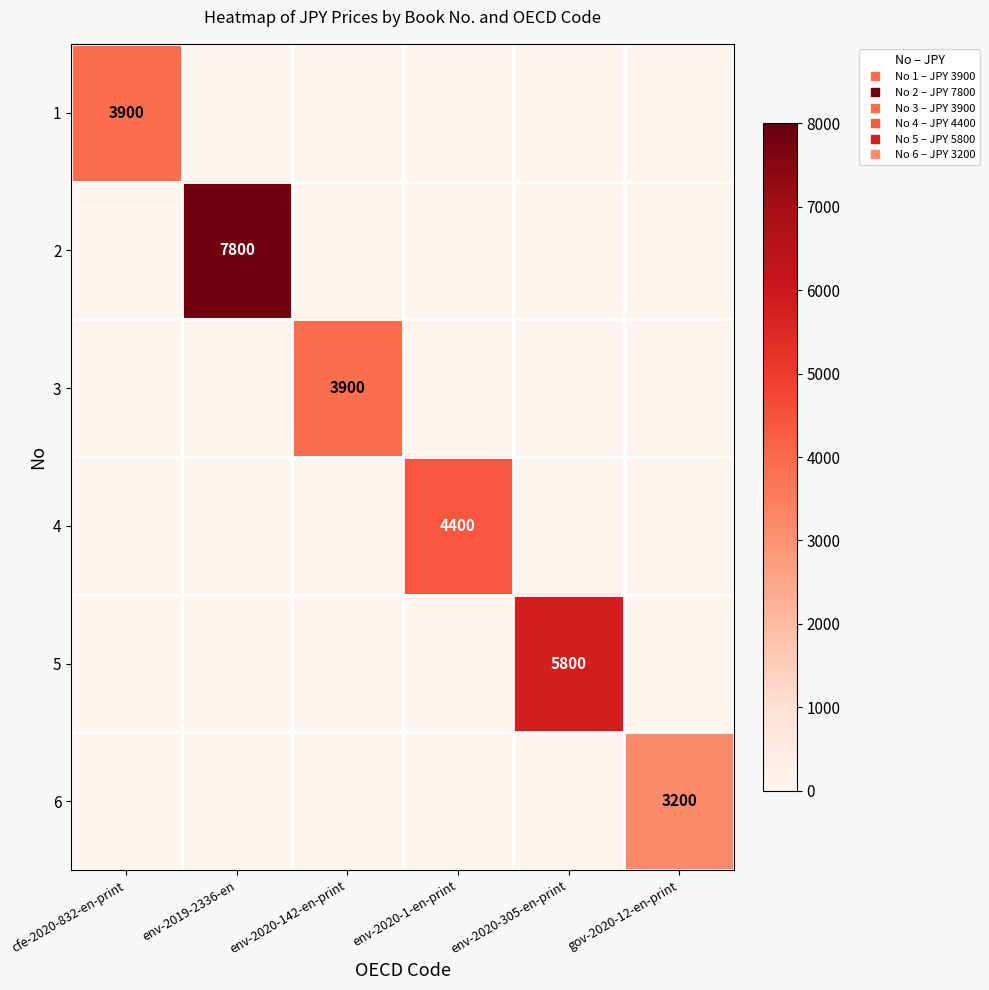

Is it true that 1 equals -2451 at gov-2020-12-en-print?

False